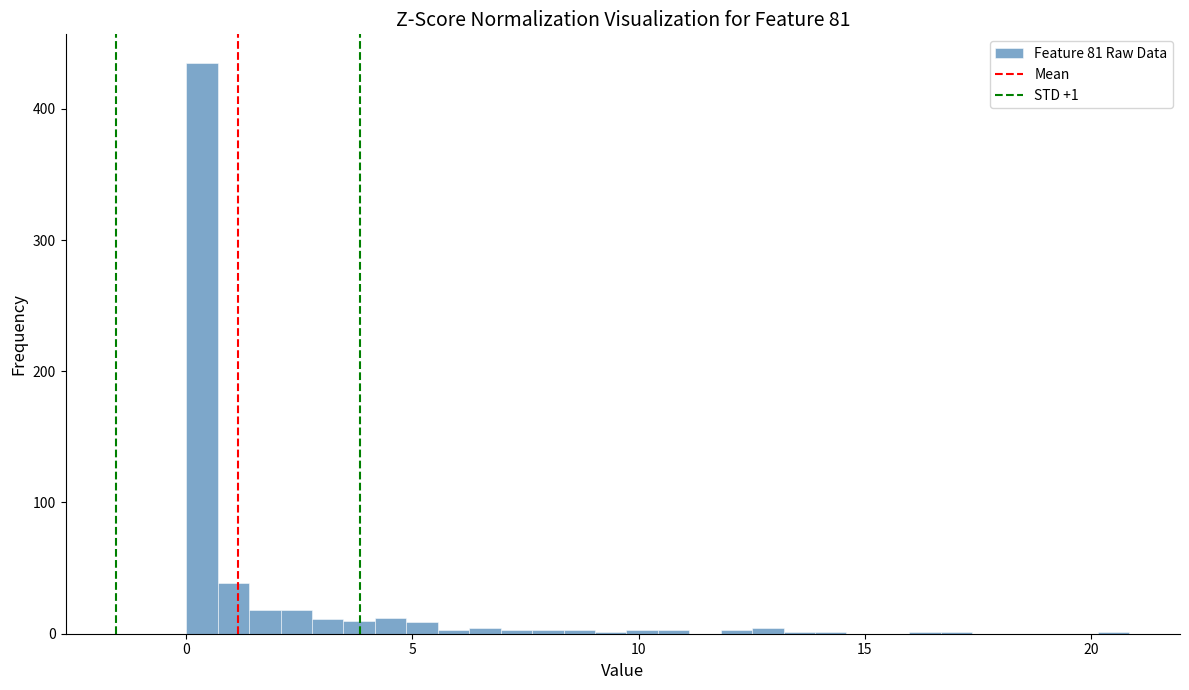

Around what value on the x-axis is the tallest bar? Give the approximate position of its centre, as read against the axis.

0.5